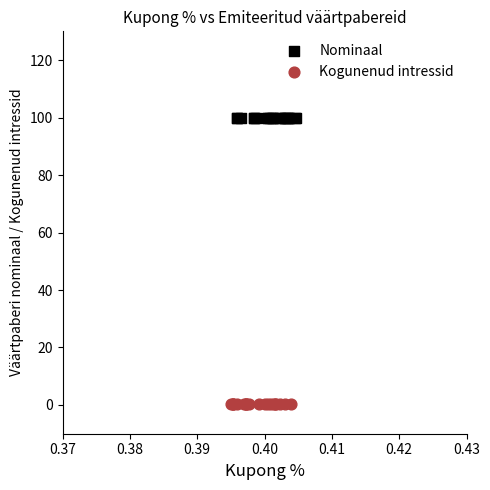

Which series contains the lowest Y value?

Kogunenud intressid